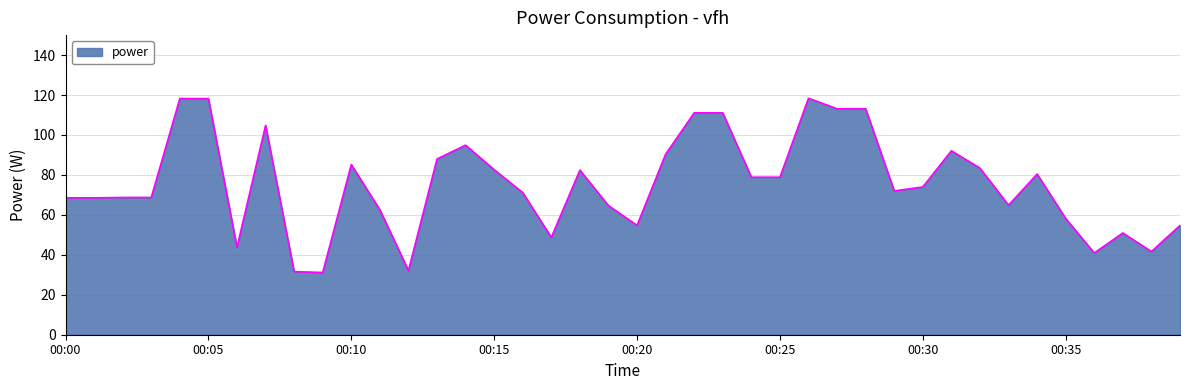

What is the minimum value shown in the chart?

31.2